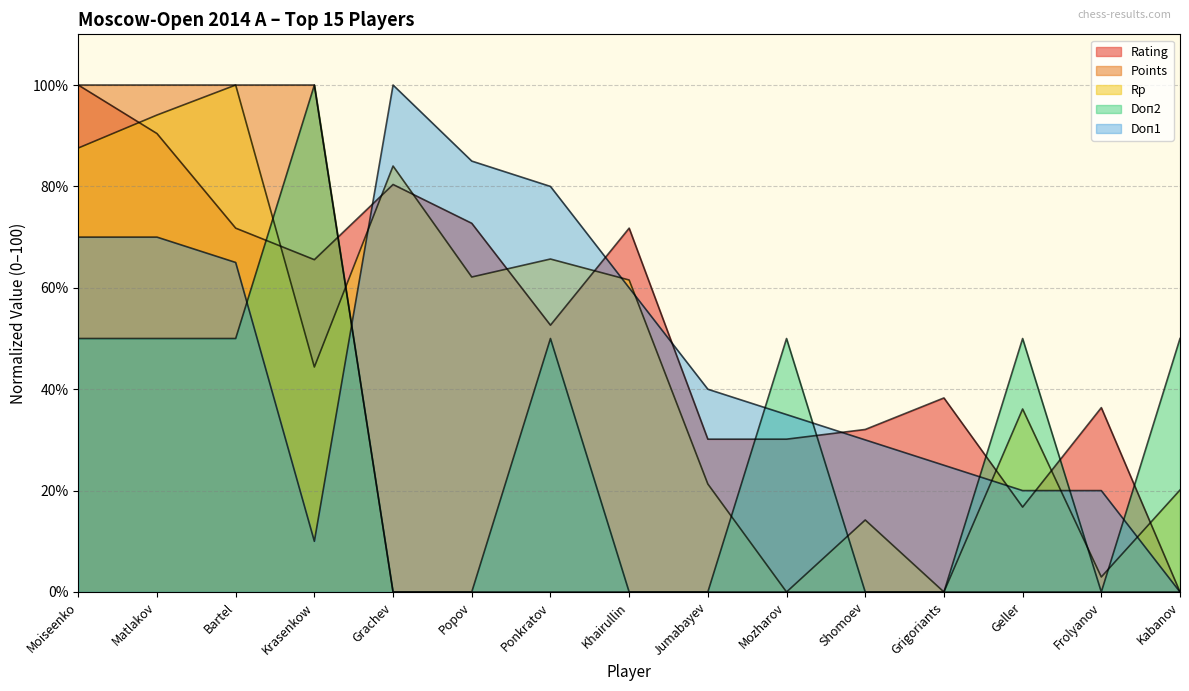

Rank the series at Grigoriants from highest to lowest value.

Rating, Doп1, Points, Rp, Doп2